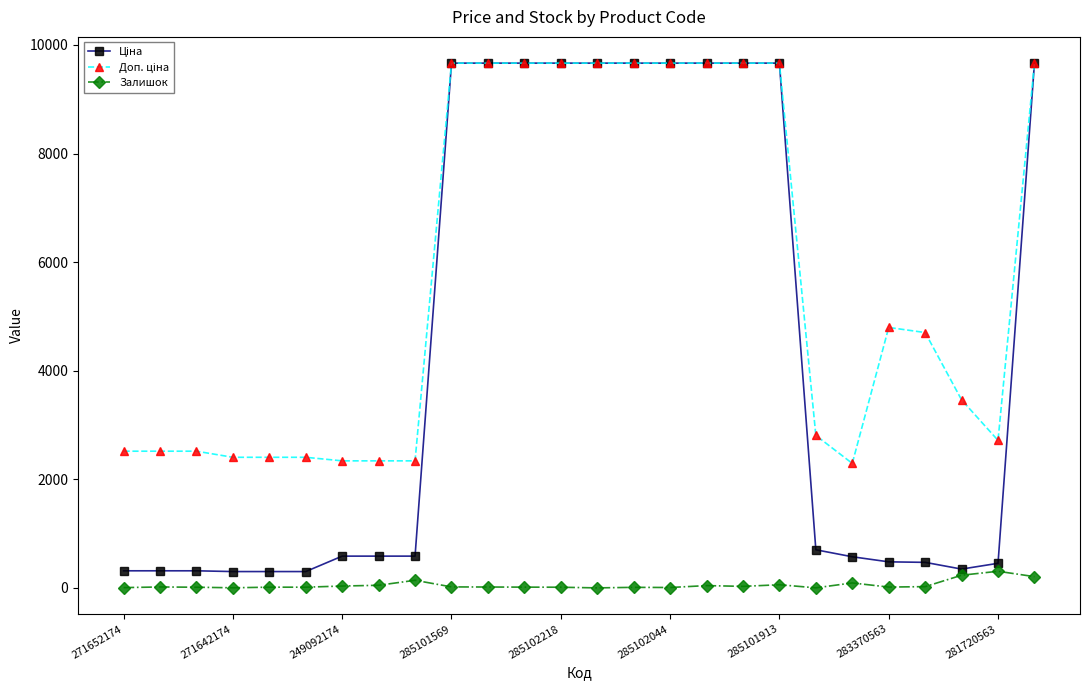

At how many categories does at least one series exceed 6228?

11